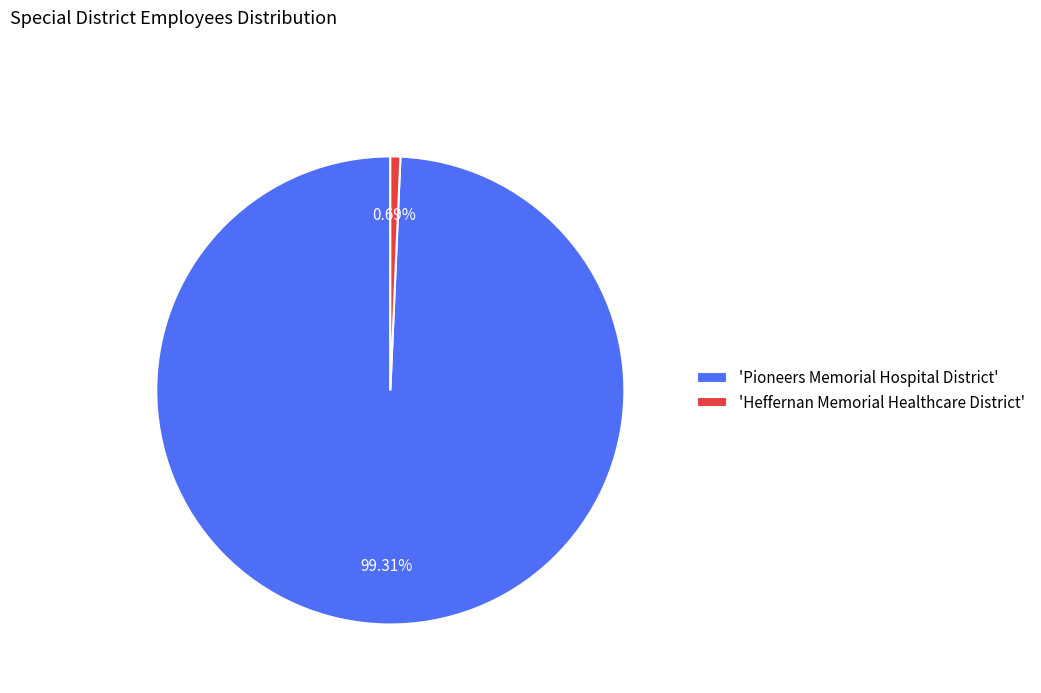

Is the sum of 'Heffernan Memorial Healthcare District' and 'Pioneers Memorial Hospital District' greater than half?

Yes